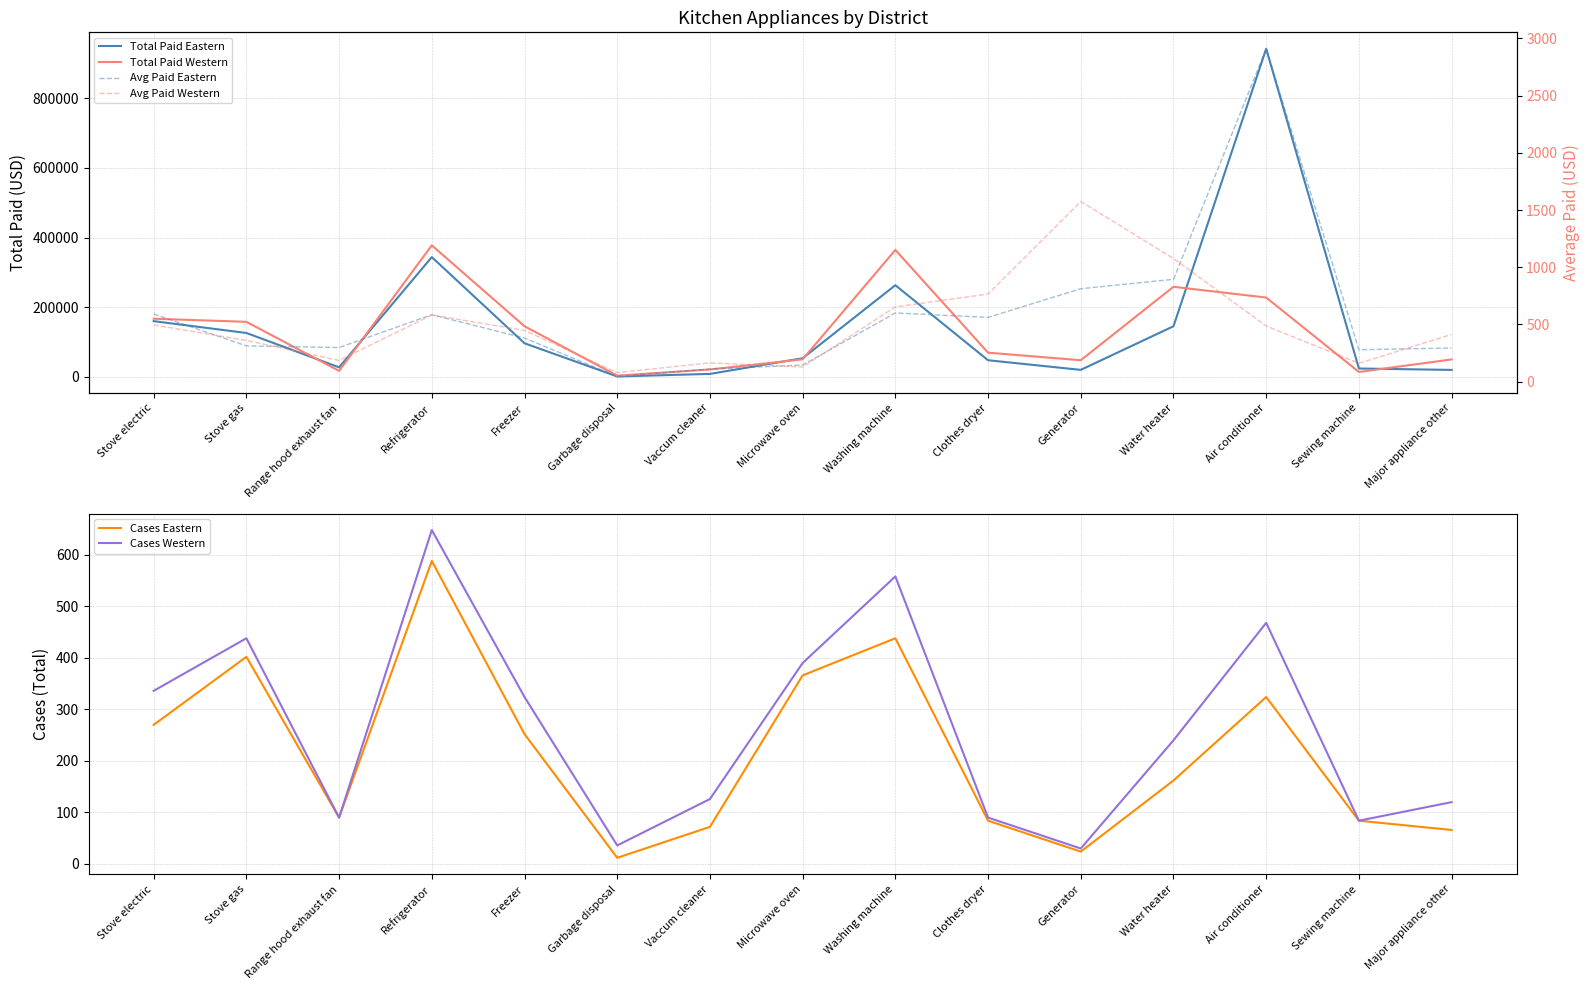

What is the difference between the Avg Paid Western values at Range hood exhaust fan and Refrigerator?

397.7